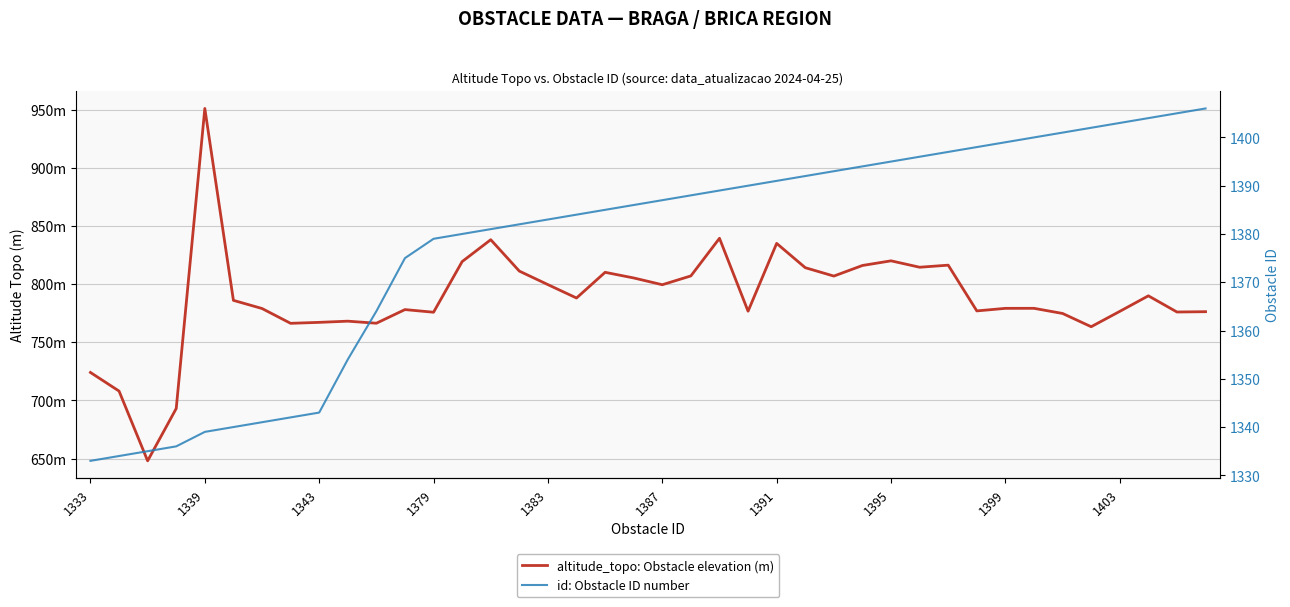

Reading right to left, extract all data points from this chart.

altitude_topo: Obstacle elevation (m): 776.2	776.0	789.9	776.5	763.3	774.7	779.1	779.1	776.9	816.3	814.5	820.0	816.0	806.9	814.1	835.0	776.7	839.4	807.0	799.4	805.3	810.1	788.0	799.5	811.1	838.1	819.3	775.8	778.1	766.3	768.1	767.1	766.2	779.0	786.0	951.0	693.0	648.0	708.0	724.0
id: Obstacle ID number: 1406.0	1405.0	1404.0	1403.0	1402.0	1401.0	1400.0	1399.0	1398.0	1397.0	1396.0	1395.0	1394.0	1393.0	1392.0	1391.0	1390.0	1389.0	1388.0	1387.0	1386.0	1385.0	1384.0	1383.0	1382.0	1381.0	1380.0	1379.0	1375.0	1364.0	1354.0	1343.0	1342.0	1341.0	1340.0	1339.0	1336.0	1335.0	1334.0	1333.0